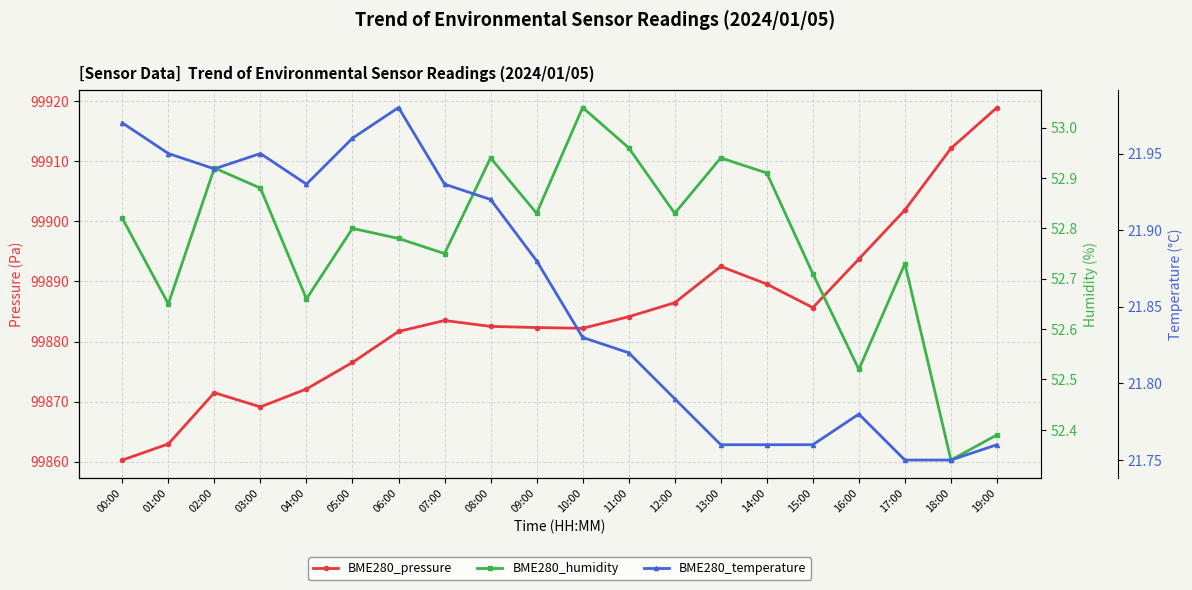

True or false: BME280_temperature and BME280_pressure intersect in this chart.

False